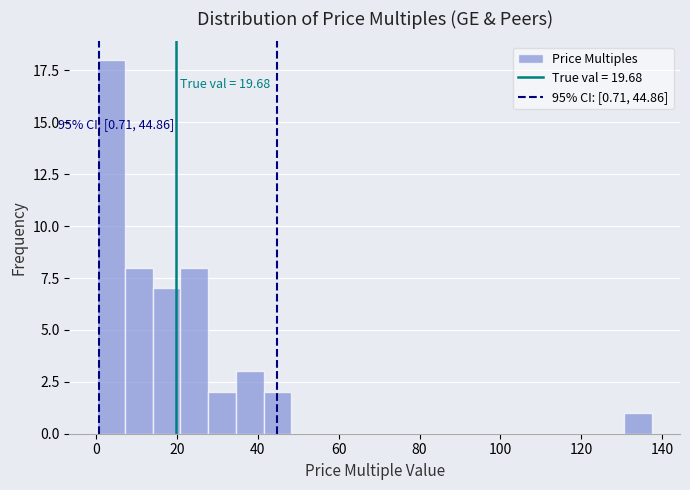

Around what value on the x-axis is the tallest bar? Give the approximate position of its centre, as read against the axis.

4